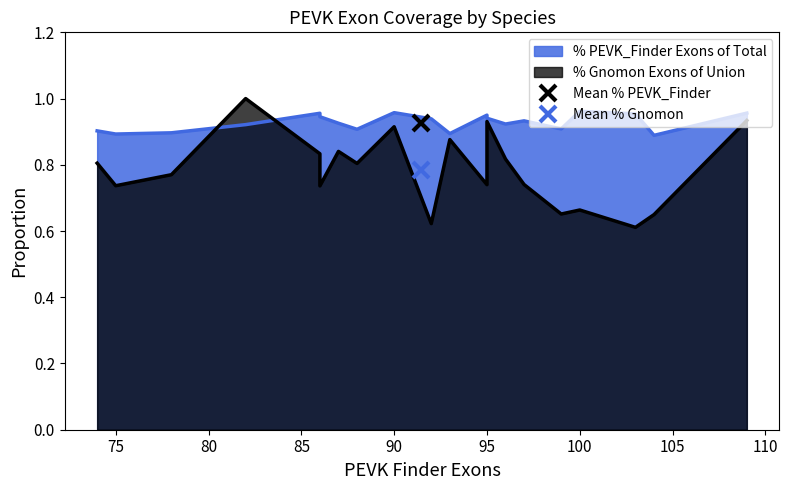

What is the average value of the % PEVK_Finder Exons of Total series?

0.9